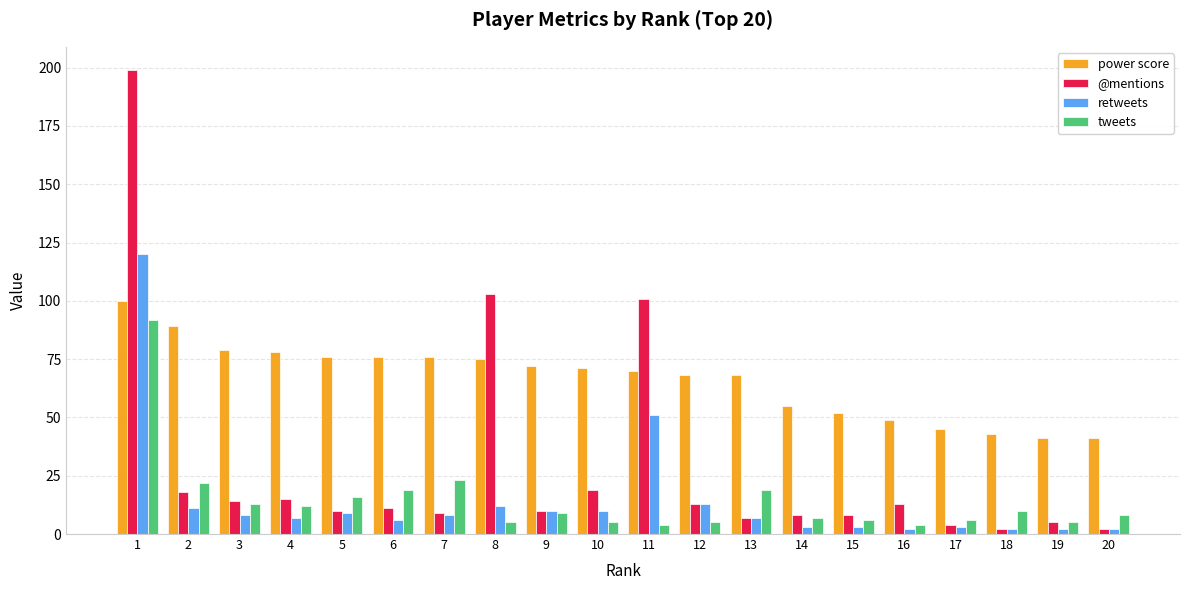

Read the @mentions value at 10, to the nearest 10.

20